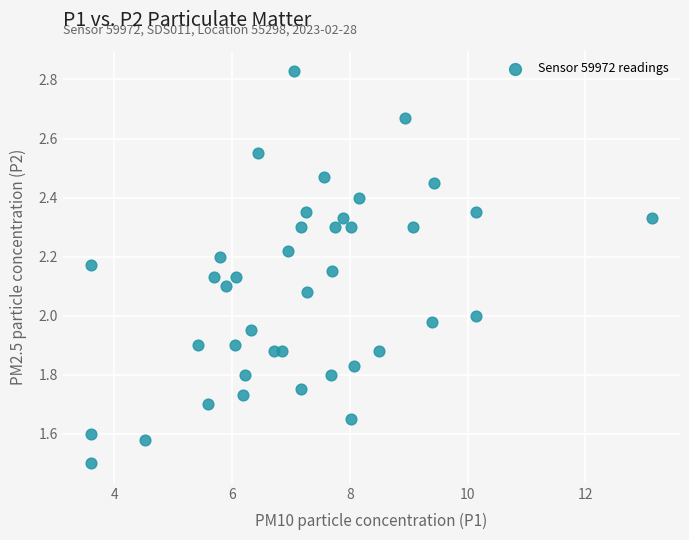

What is the range of X values (max minus min)?

9.5